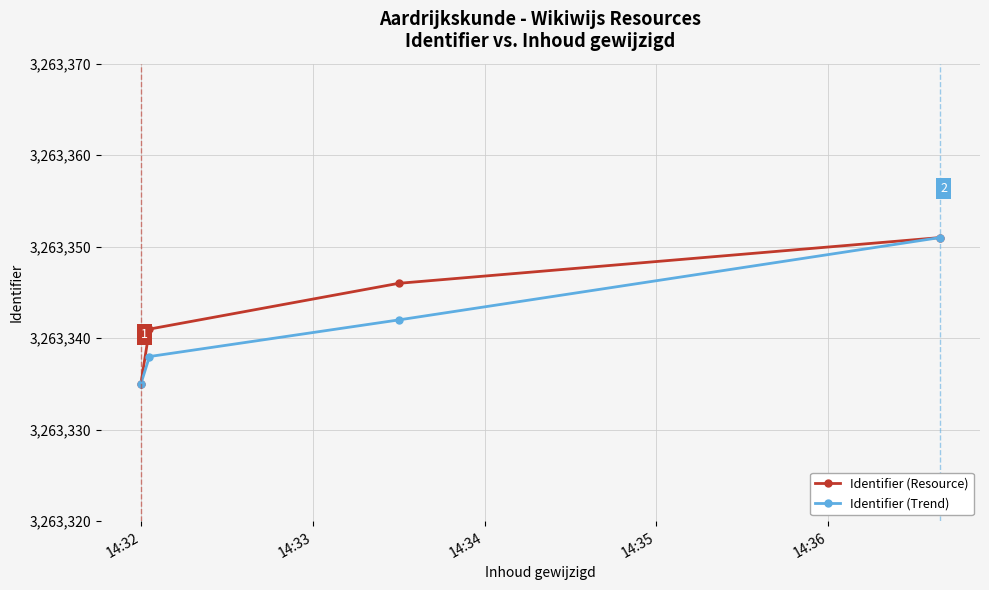

Is this an area chart (filled region under the line)?

No